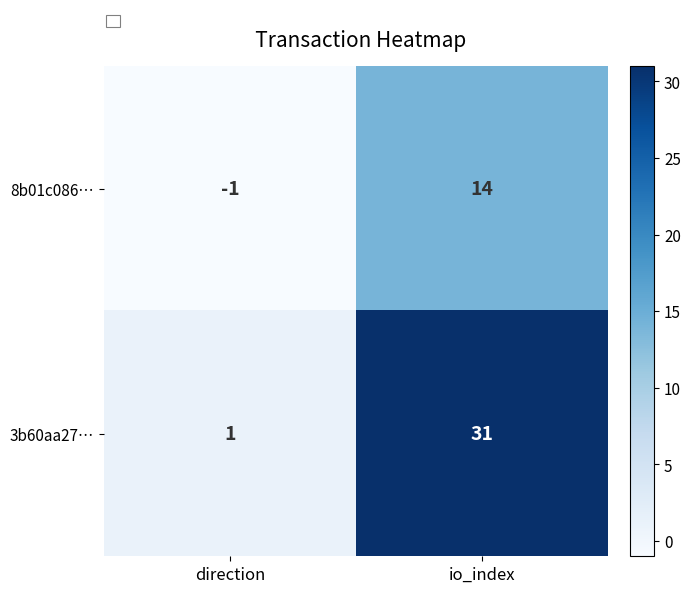

Count the number of data series in this chart.

2